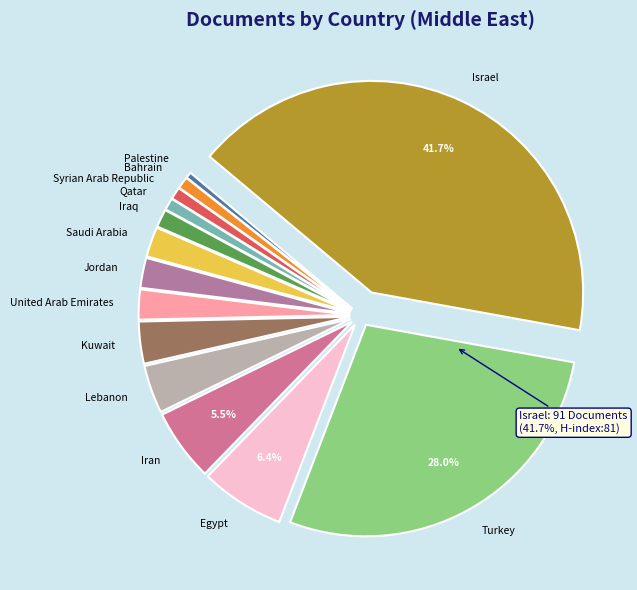

Approximately how many times larger is the value at Turkey compared to United Arab Emirates?

12.2